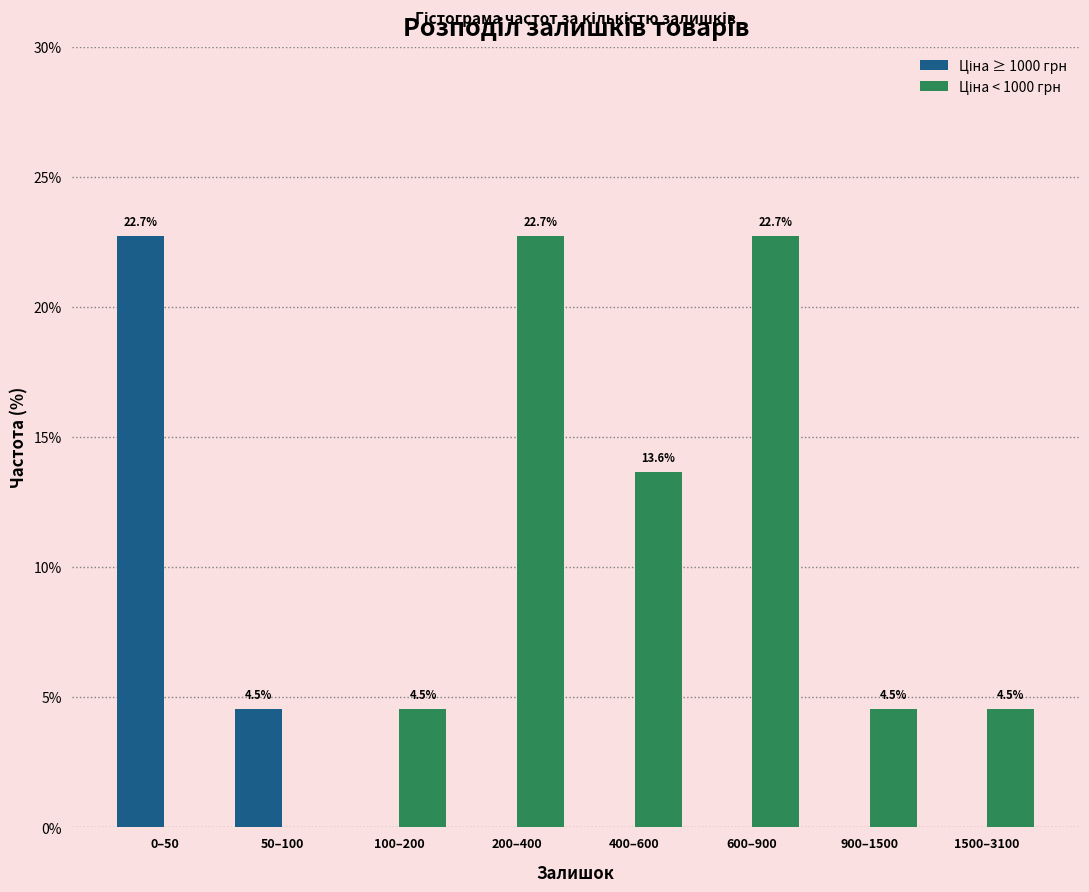

What is the total value across all series at 100–200?

4.5